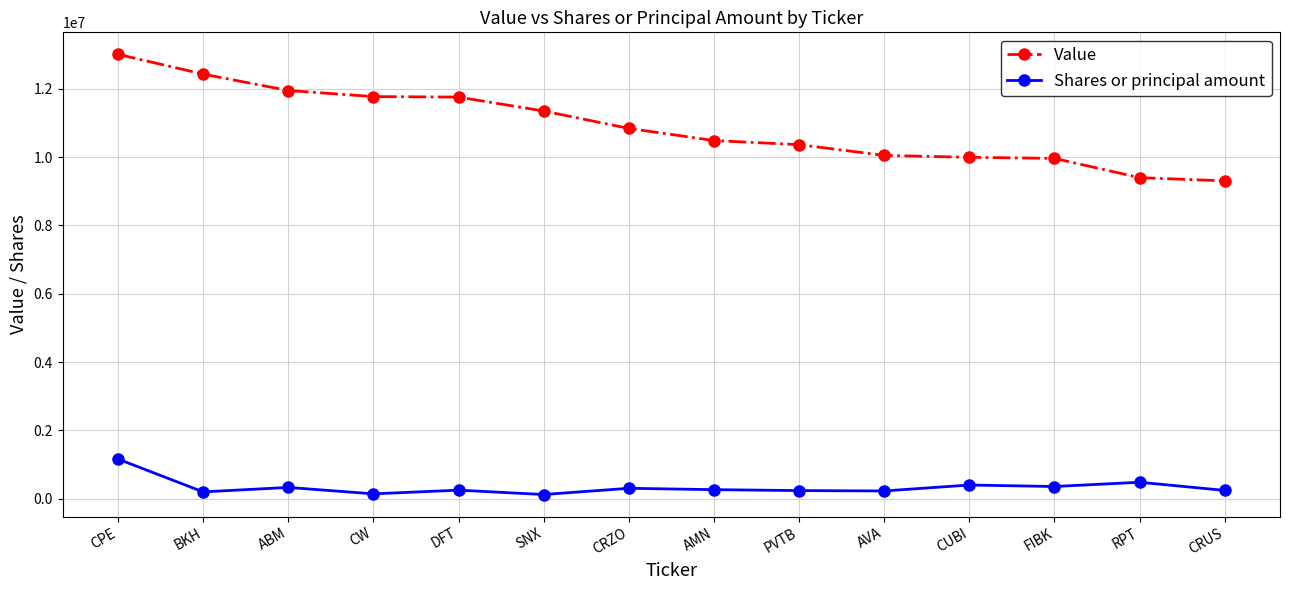

What is the sum of all Value values?

152679000